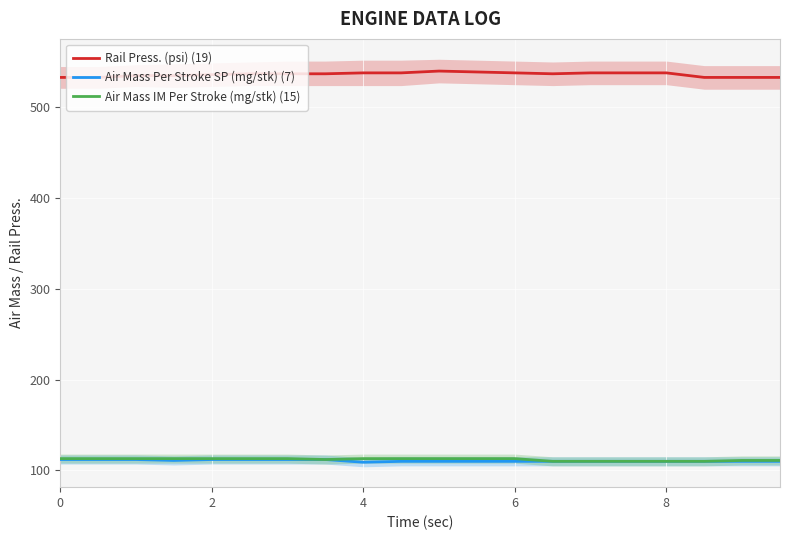

True or false: Rail Press. (psi) (19) and Air Mass IM Per Stroke (mg/stk) (15) intersect in this chart.

False